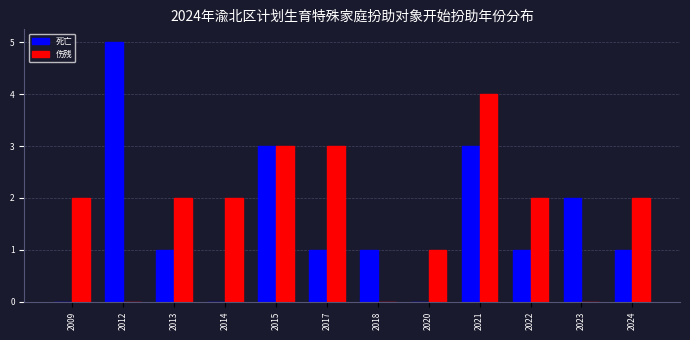

Reading left to right, transcribe all the data shown in this chart.

死亡: 2009=0	2012=5	2013=1	2014=0	2015=3	2017=1	2018=1	2020=0	2021=3	2022=1	2023=2	2024=1
伤残: 2009=2	2012=0	2013=2	2014=2	2015=3	2017=3	2018=0	2020=1	2021=4	2022=2	2023=0	2024=2